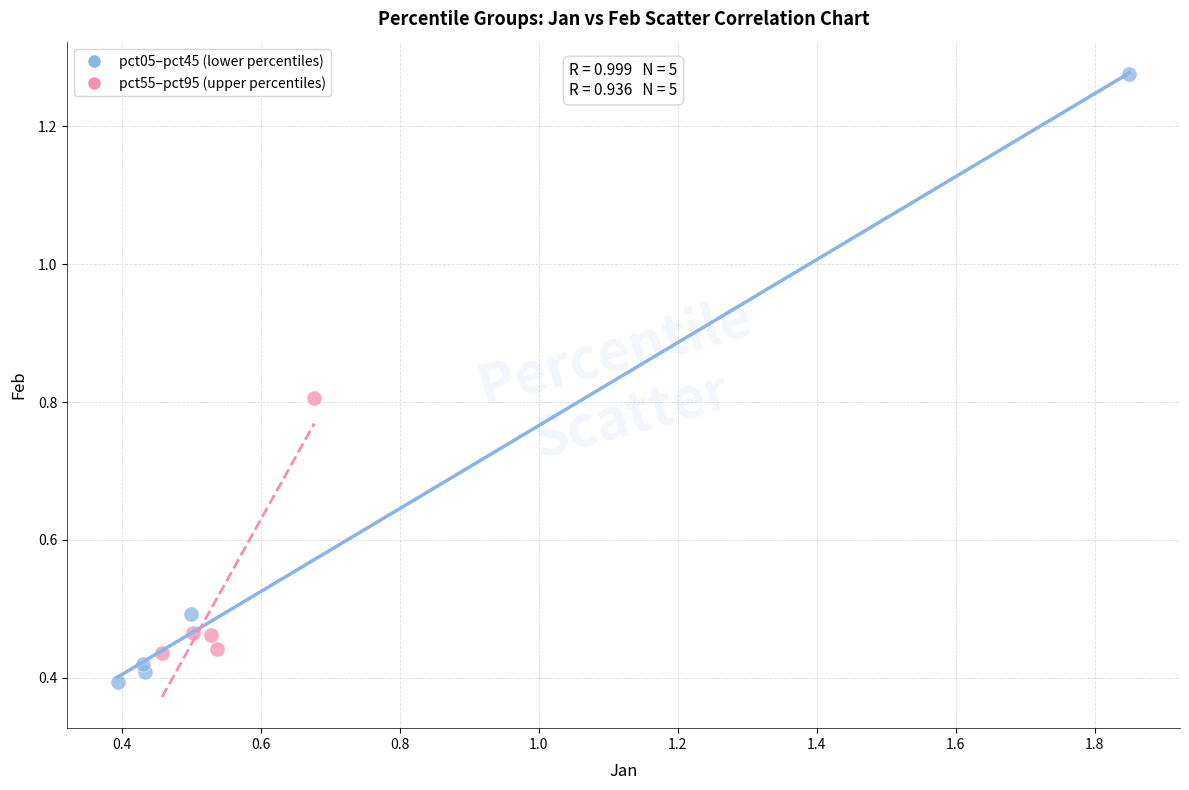

Which series has the largest Y range (max minus min)?

pct05–pct45 (lower percentiles)